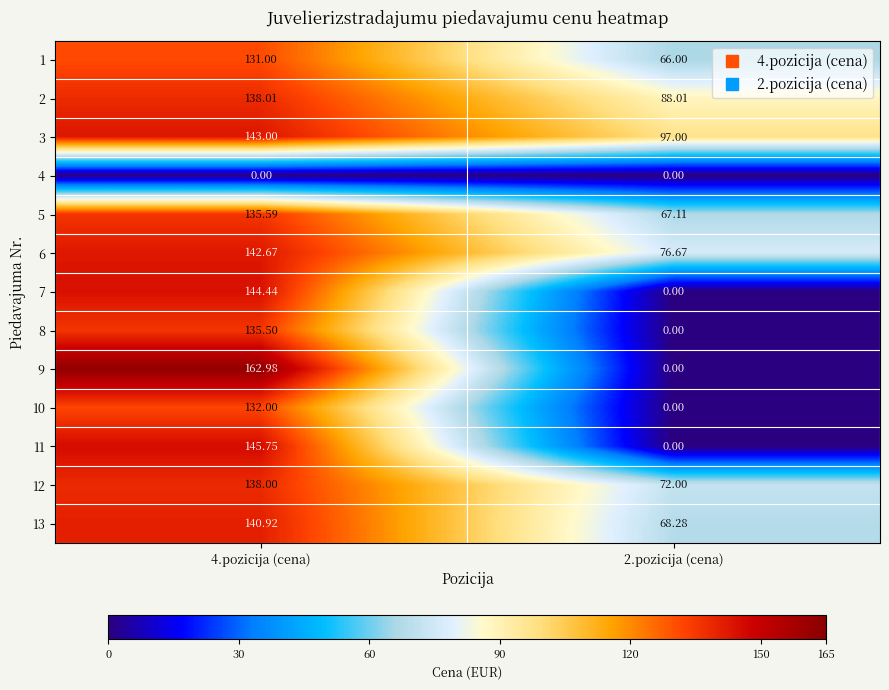

Count the number of categories in the chart.

2